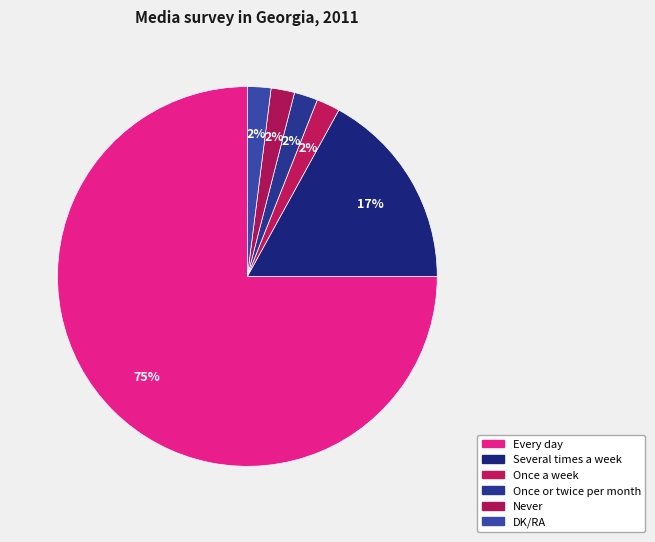

How many segments does this pie chart have?

6